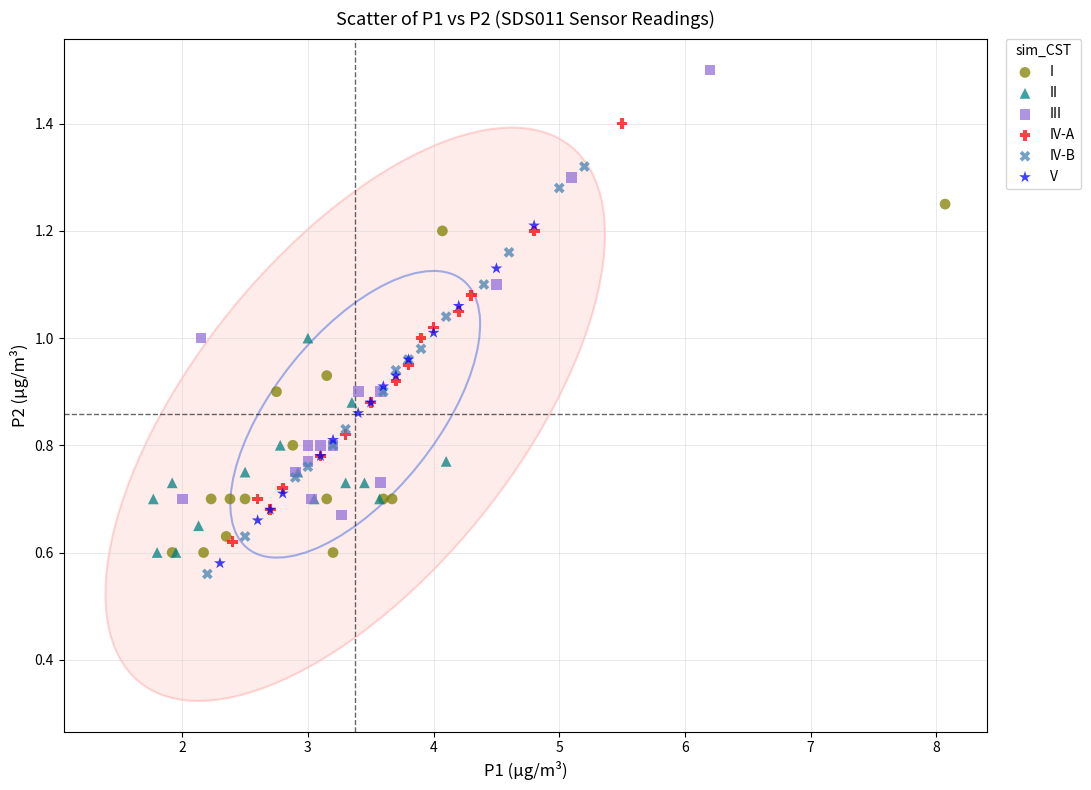

Which series contains the highest Y value?

III